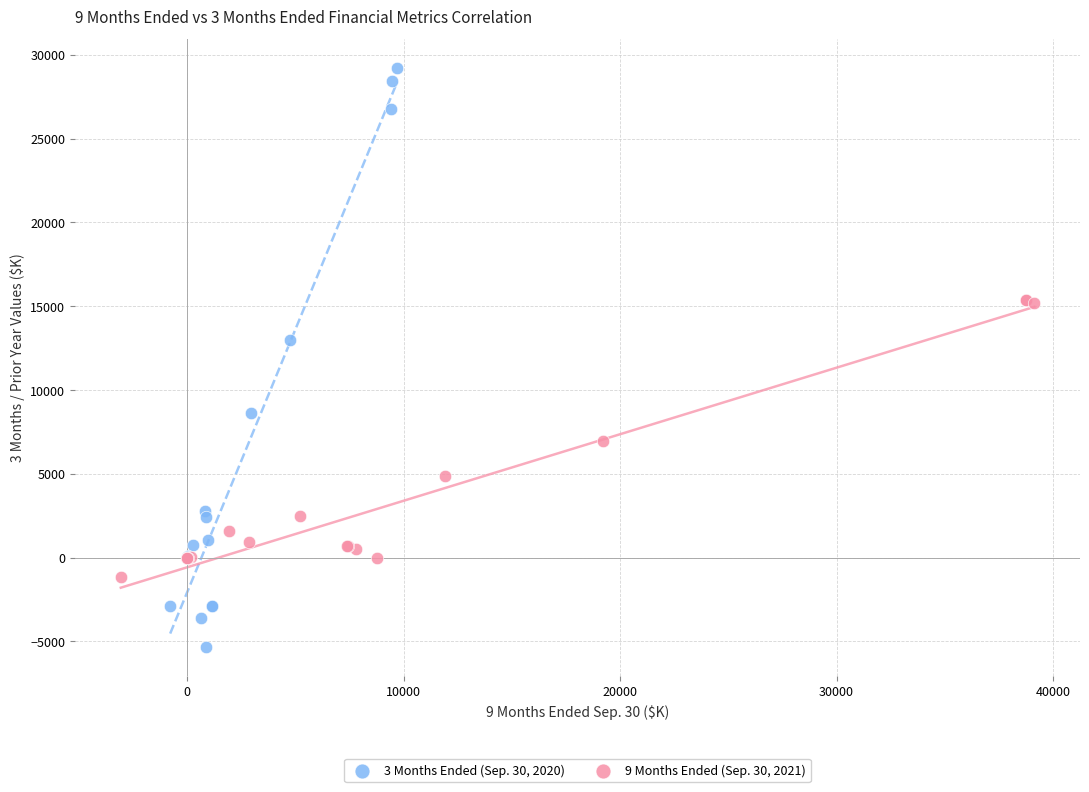

Which series contains the highest Y value?

3 Months Ended (Sep. 30, 2020)